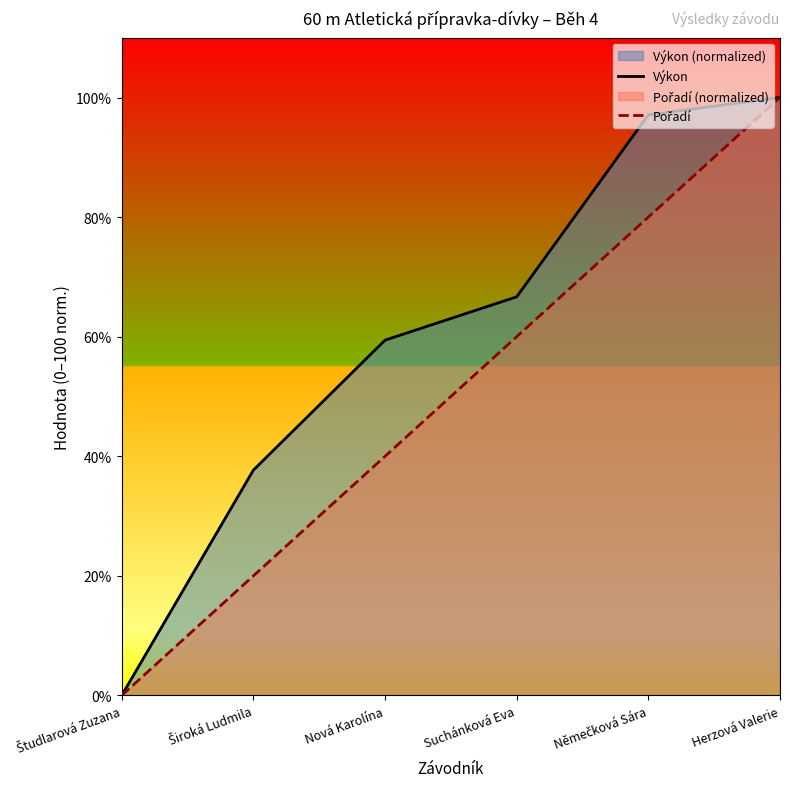

Which series has the widest spread of values?

Výkon